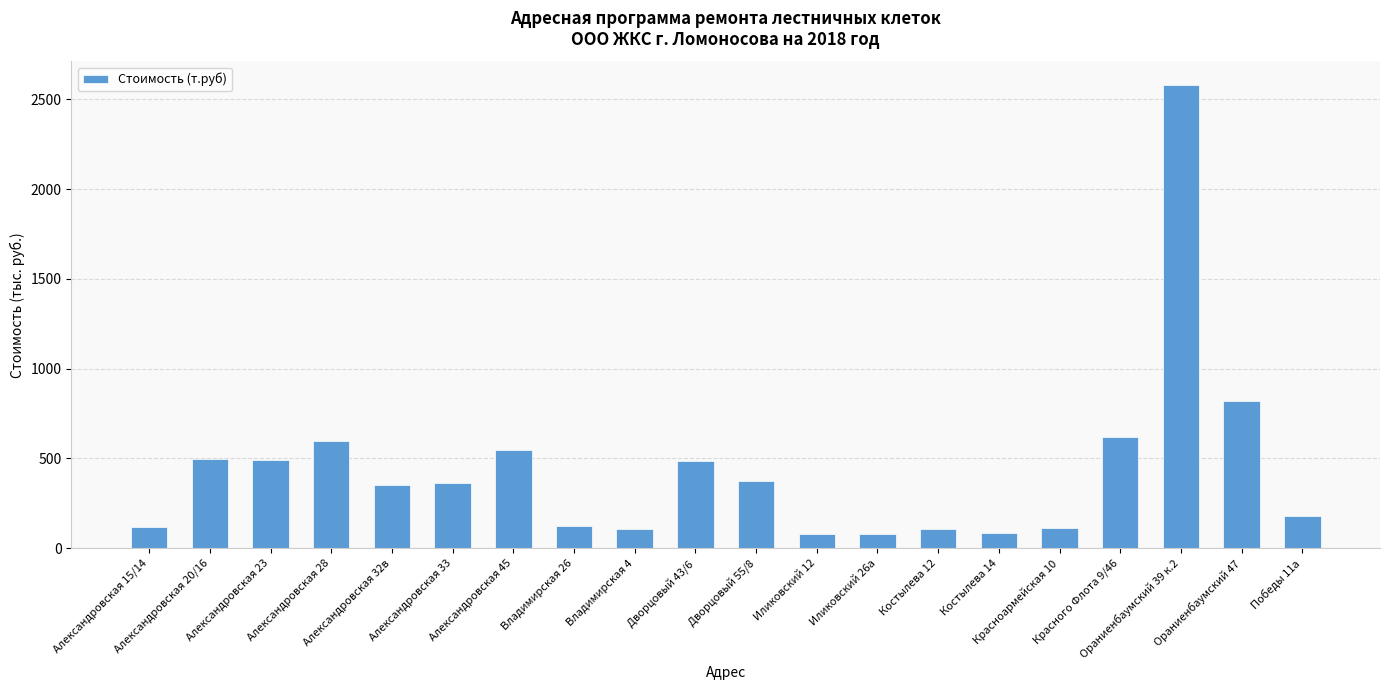

What is the greatest value displayed?

2581.5